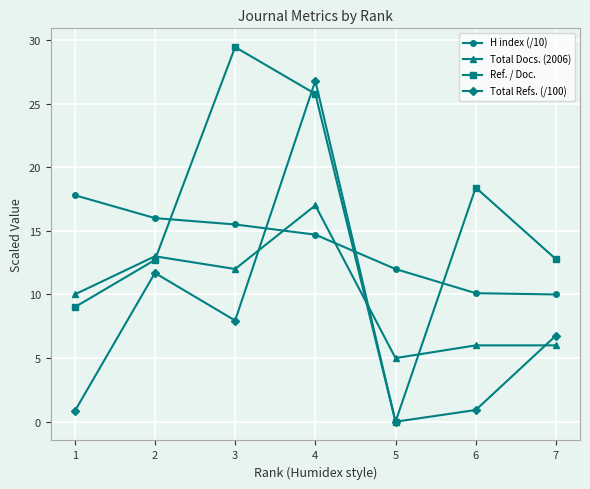

How many values in the Ref. / Doc. series exceed 12?

5